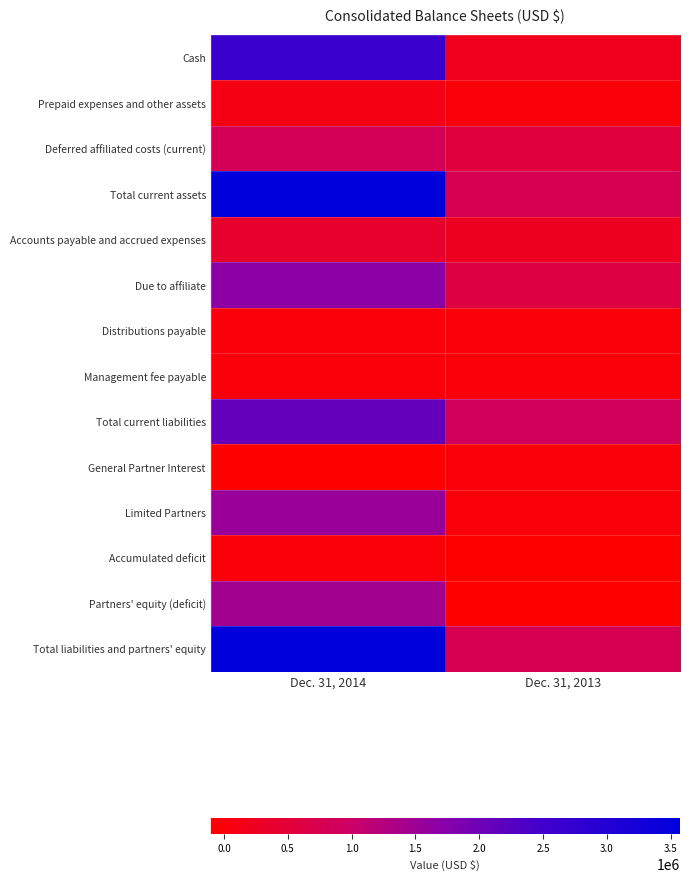

What is the difference between the highest and lowest values at Dec. 31, 2014?

3677513